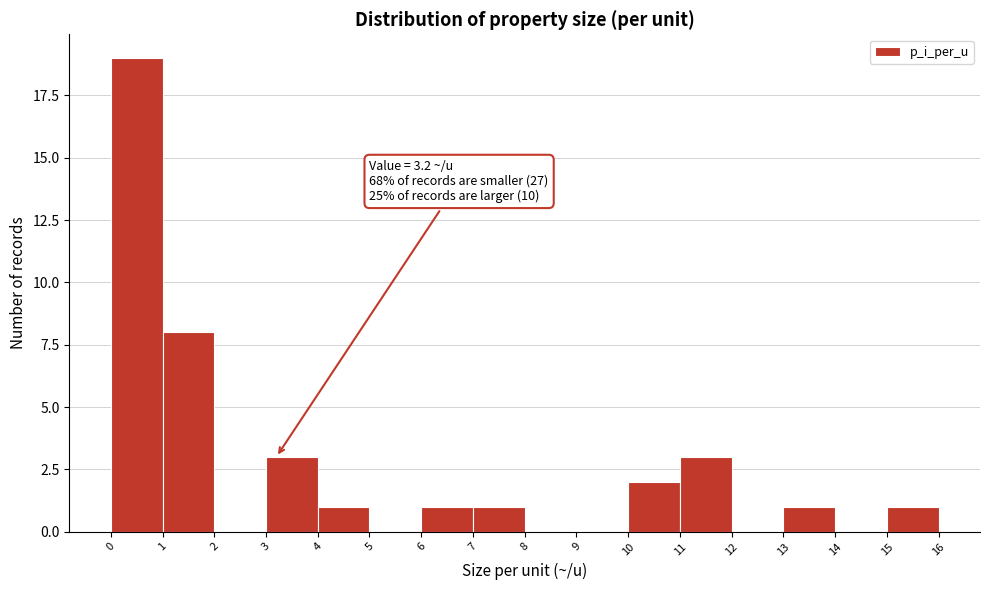

Over which range of the x-axis is the bar tallest?

0 to 1